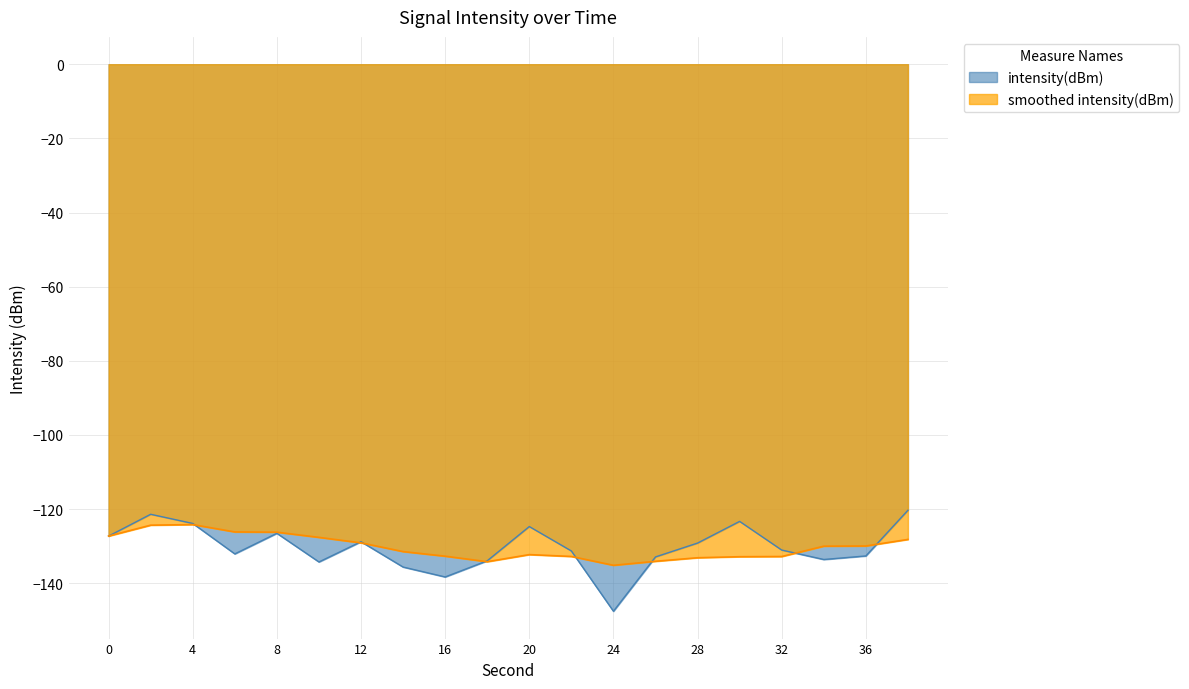

What is the sum of all values?

-2609.0